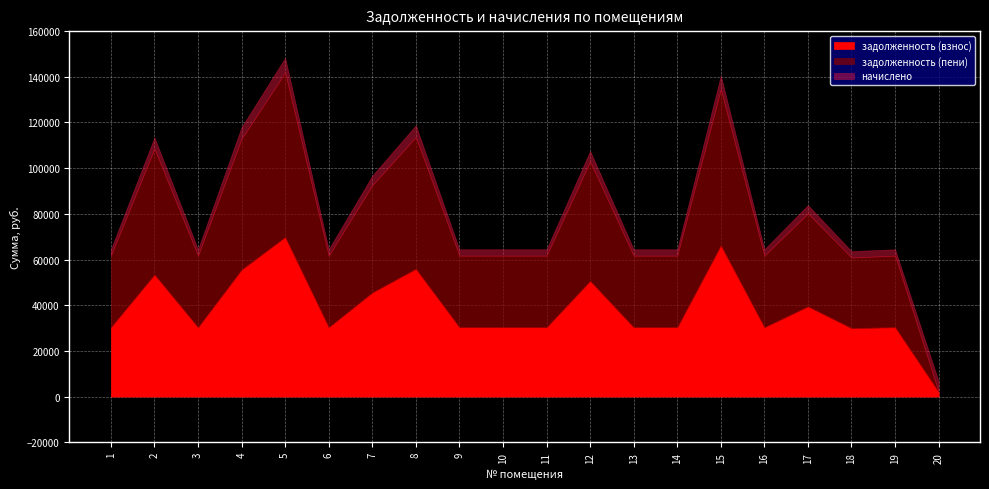

Does the chart display data point markers on the line(s)?

No